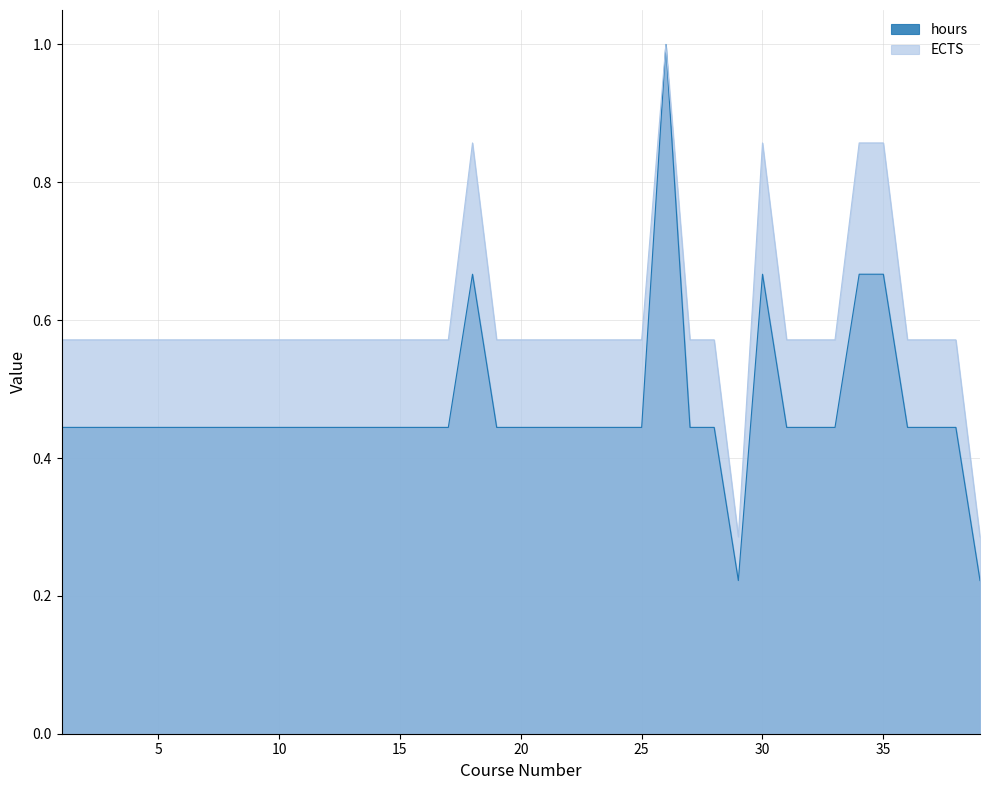

Which category has the lowest value in the ECTS series?

29